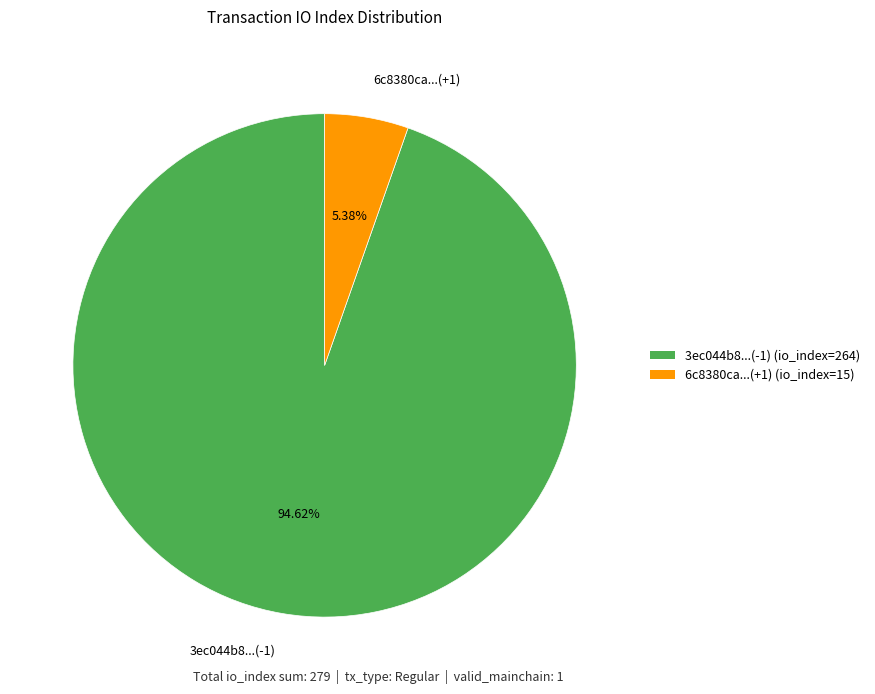

Rank the categories by value from lowest to highest.

6c8380ca...(+1), 3ec044b8...(-1)